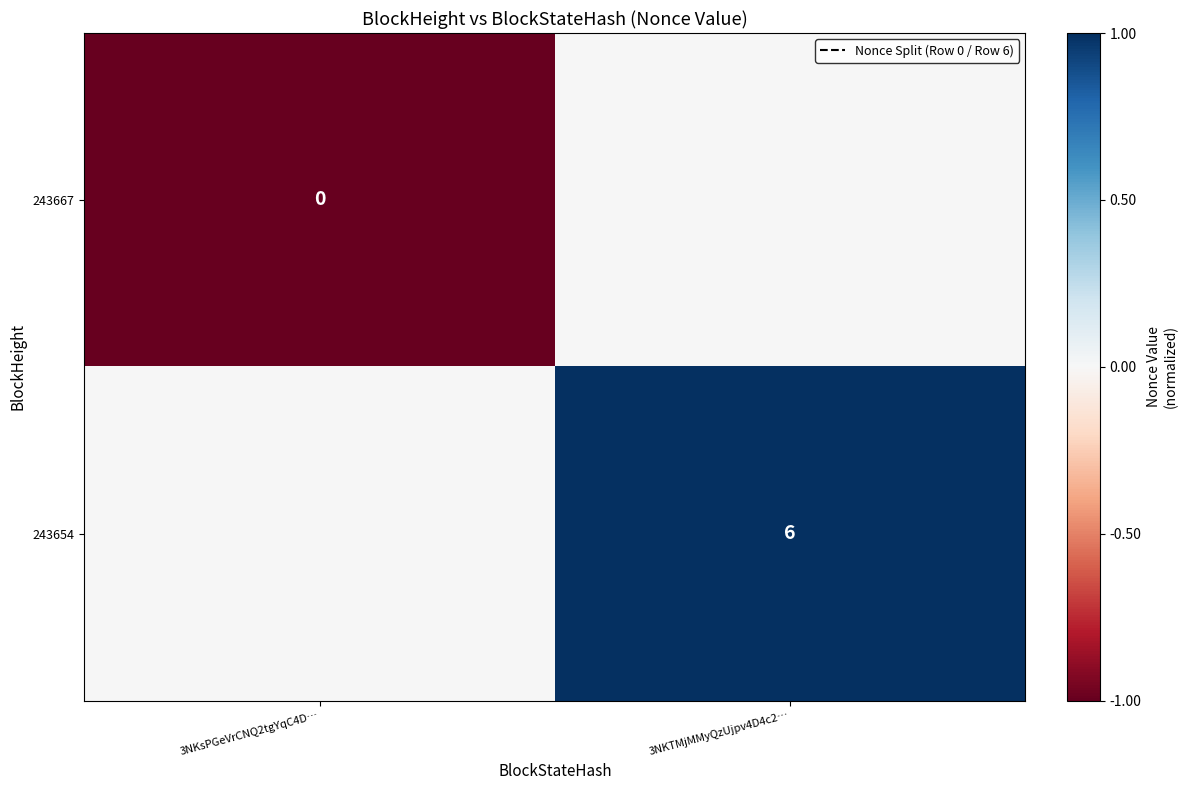

The value of 243654 at 3NKTMjMMyQzUjpv4D4c2… is 2. True or false?

False